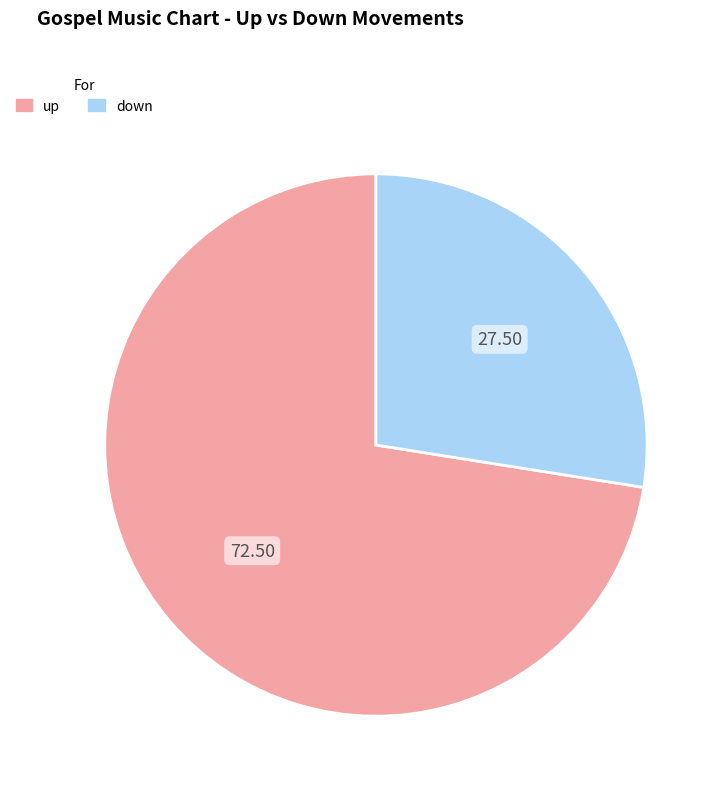

What is the majority slice?

up